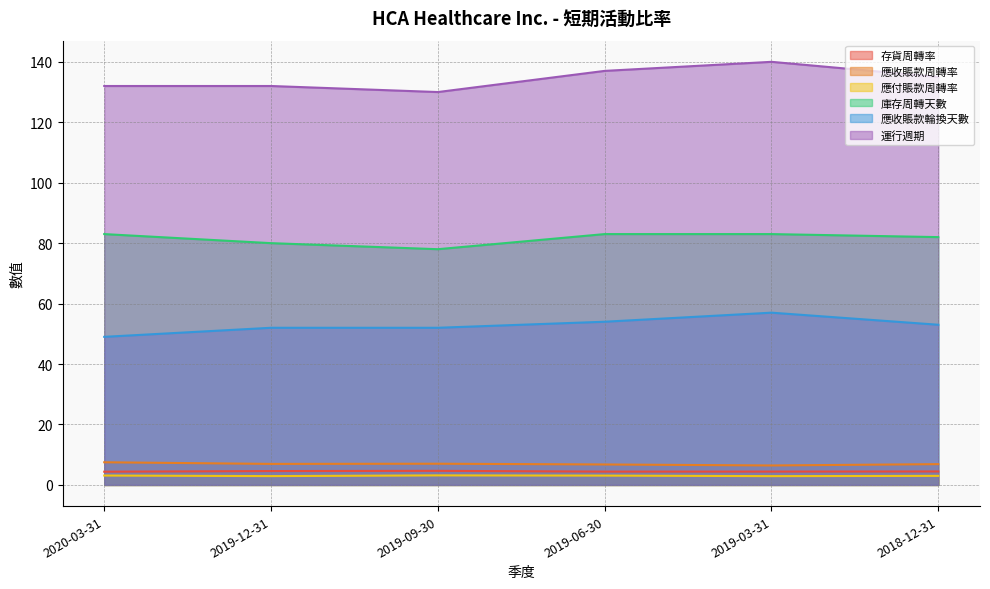

What is the value of the 應付賬款周轉率 point at the 5th from the left?

2.9